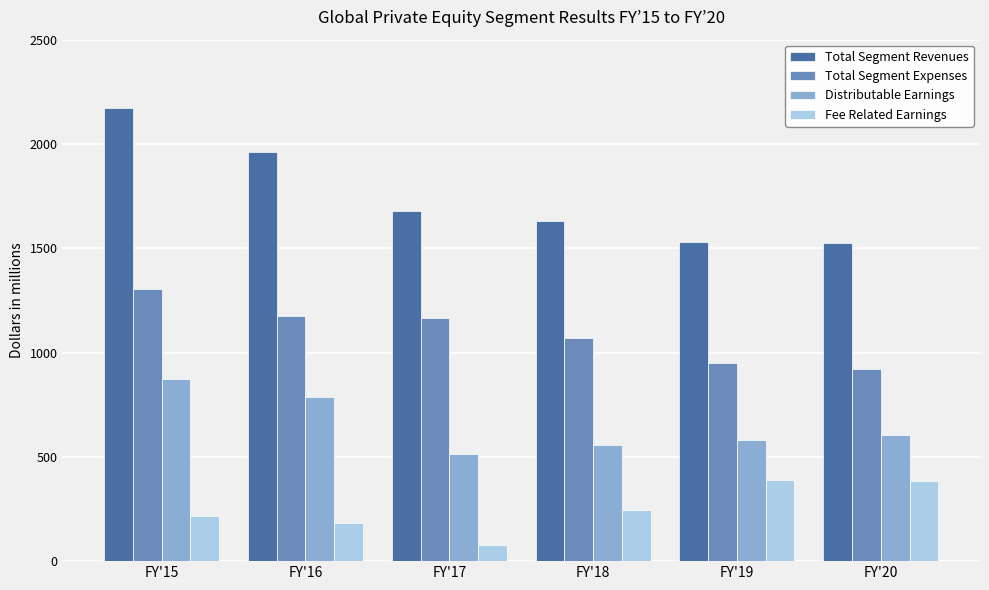

Between FY'15 and FY'19, which series saw the biggest shift?

Total Segment Revenues